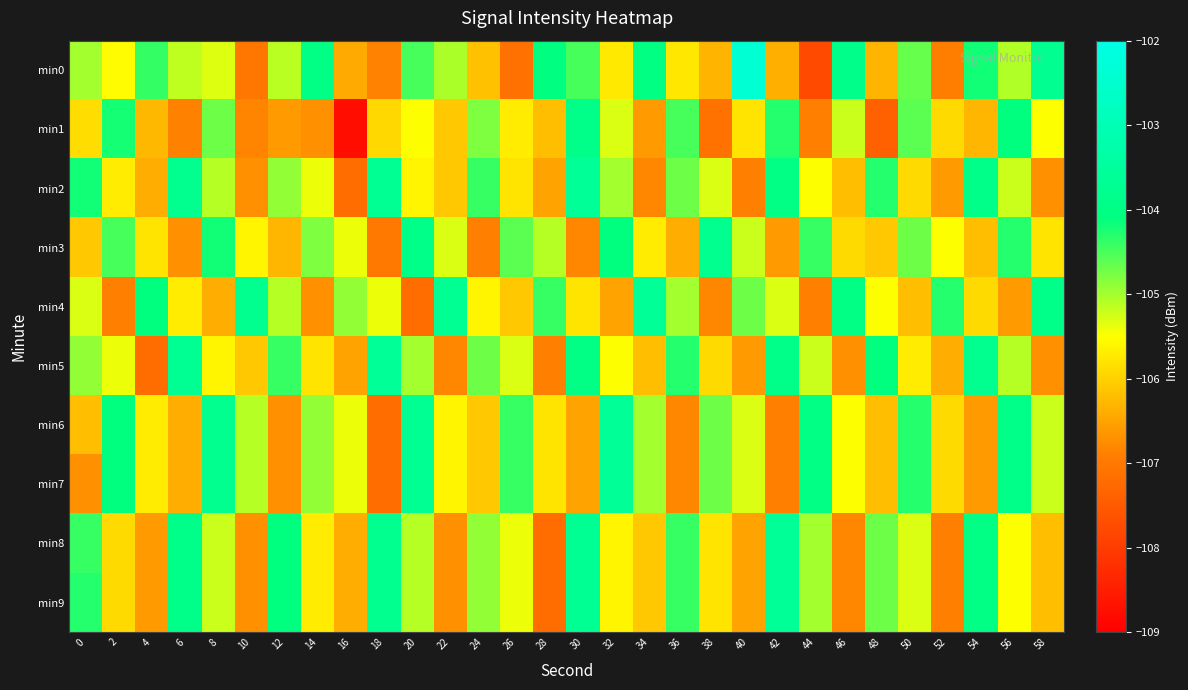

Which series has the largest total across all categories?

min0